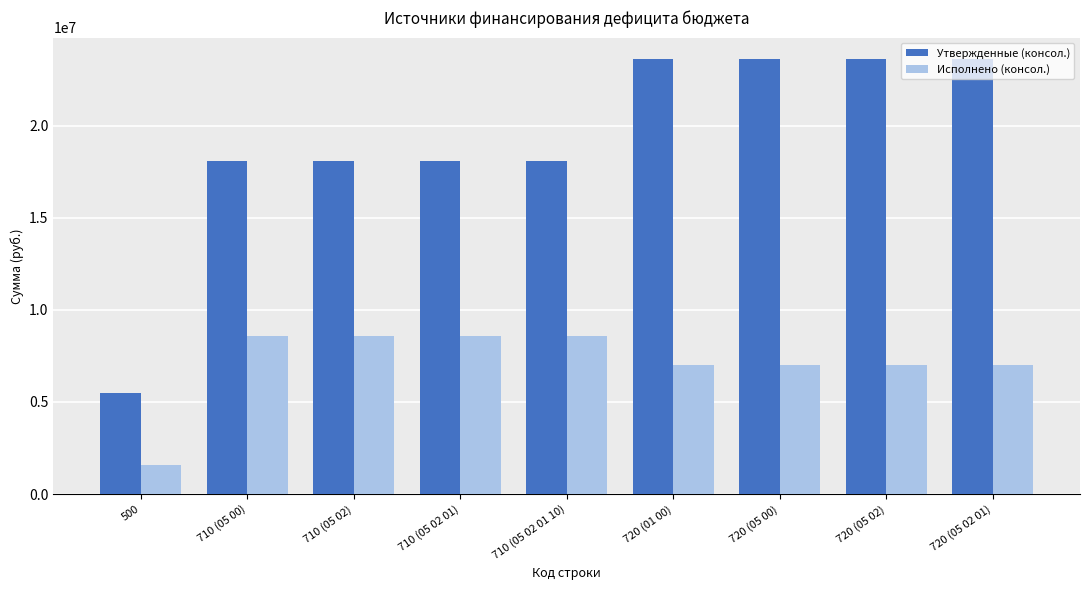

How many bars are there in total?

18